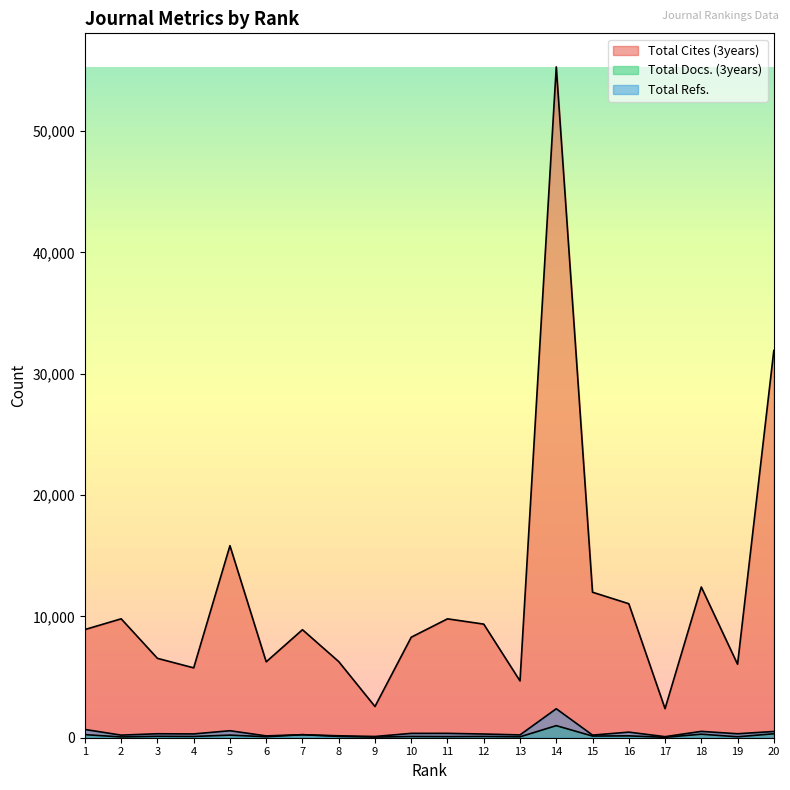

True or false: Total Cites (3years) has a value of 8902 at 7.

True